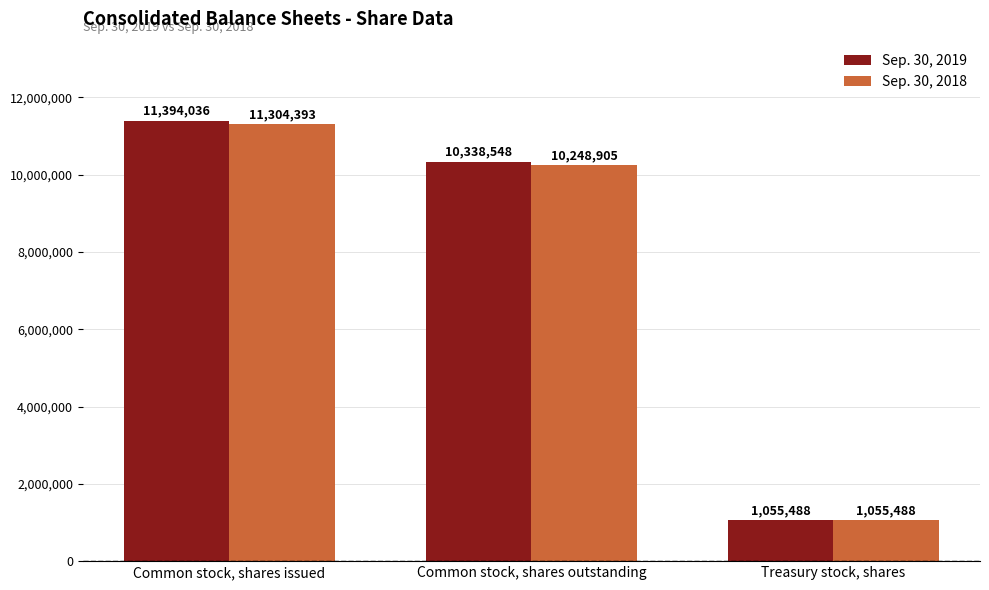

Rank the categories by Sep. 30, 2018 value from highest to lowest.

Common stock, shares issued, Common stock, shares outstanding, Treasury stock, shares